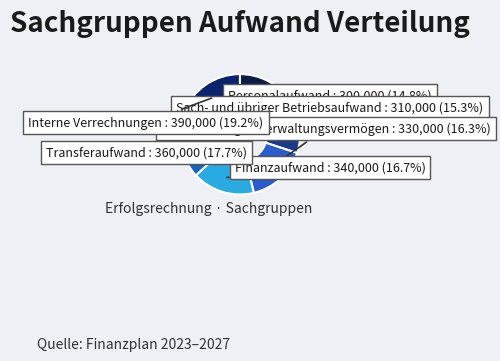

Which category has the biggest portion of the pie?

Interne Verrechnungen